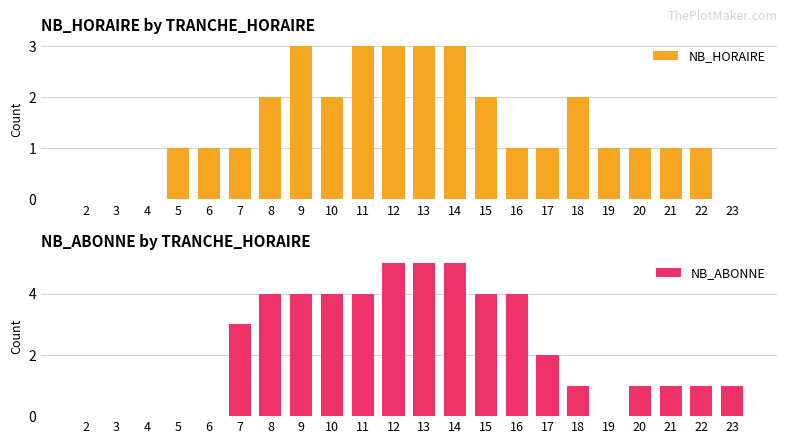

Does the chart contain stacked bars?

No